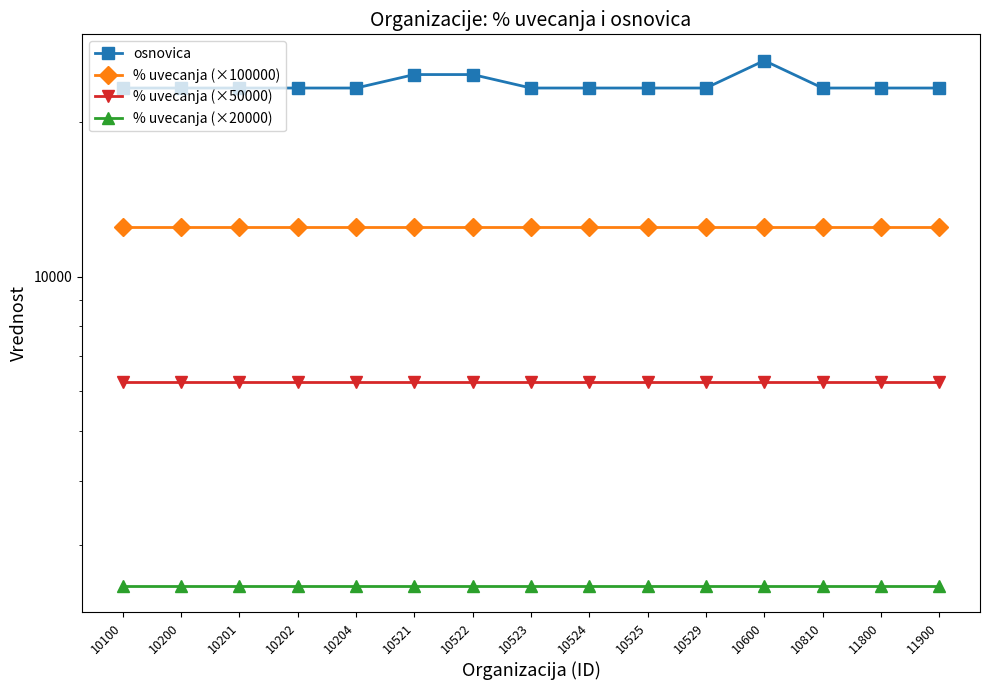

True or false: osnovica has a value of 23313.0 at 10525.

True